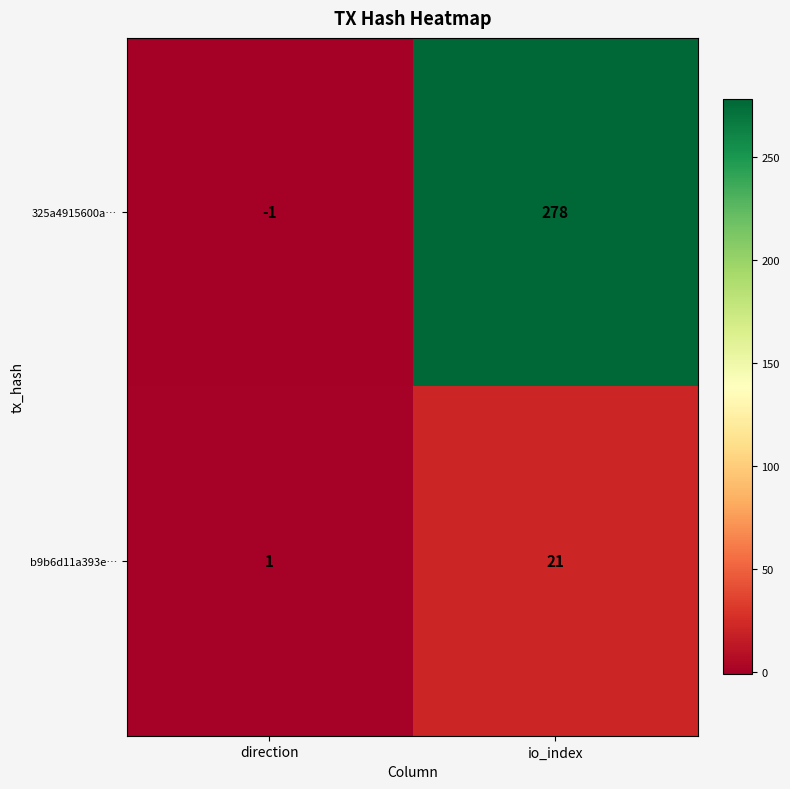

Rank the series at direction from lowest to highest value.

325a4915600a…, b9b6d11a393e…